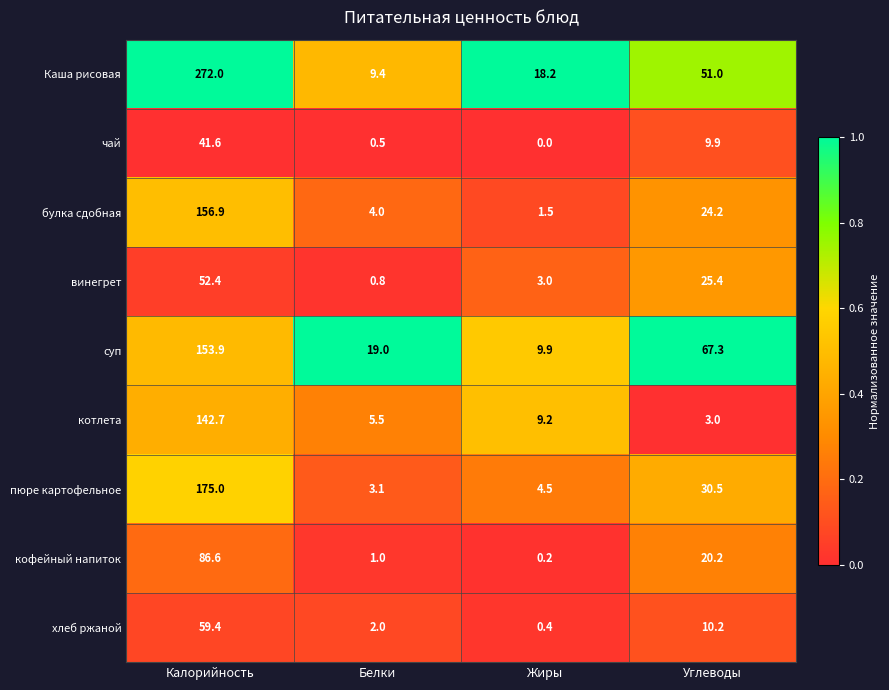

Which series has the largest range (max minus min)?

Каша рисовая